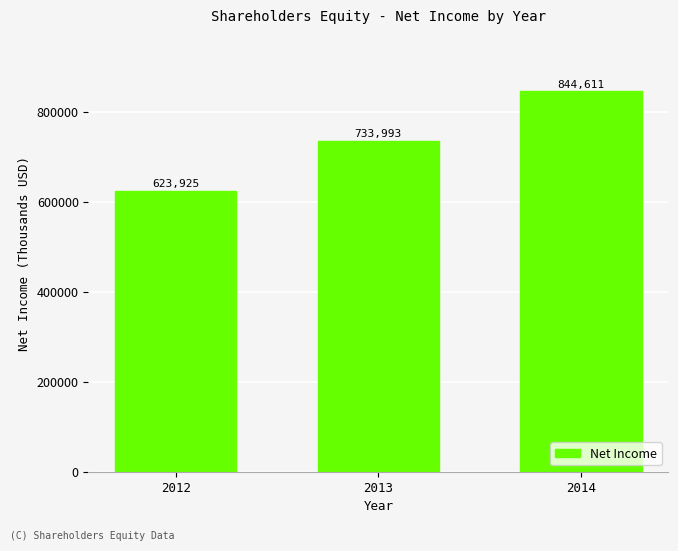

What is the sum of the values at 2013 and 2012?

1357918